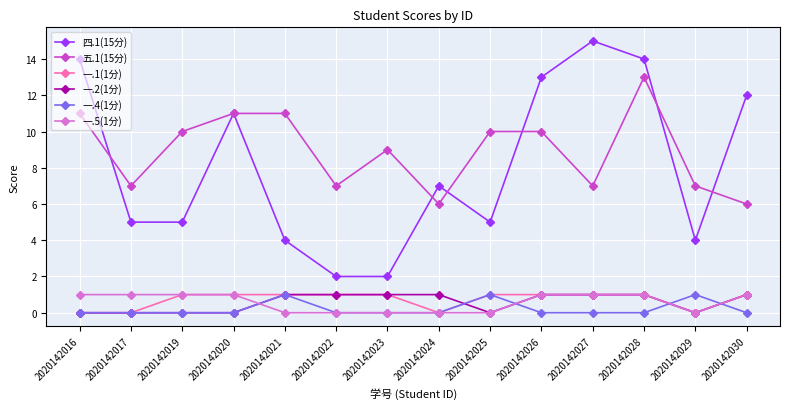

What are all the series names shown in the legend?

四.1(15分), 五.1(15分), 一.1(1分), 一.2(1分), 一.4(1分), 一.5(1分)